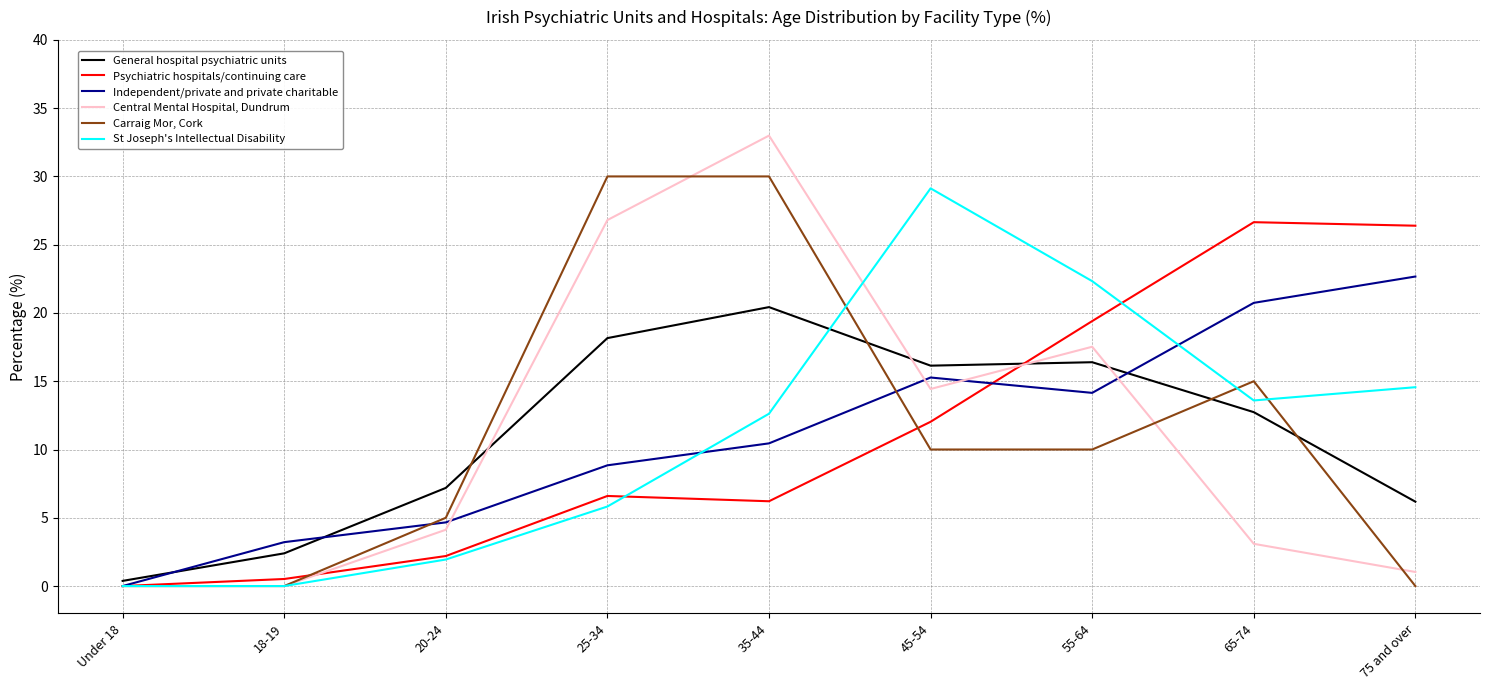

How many lines are shown in the chart?

6